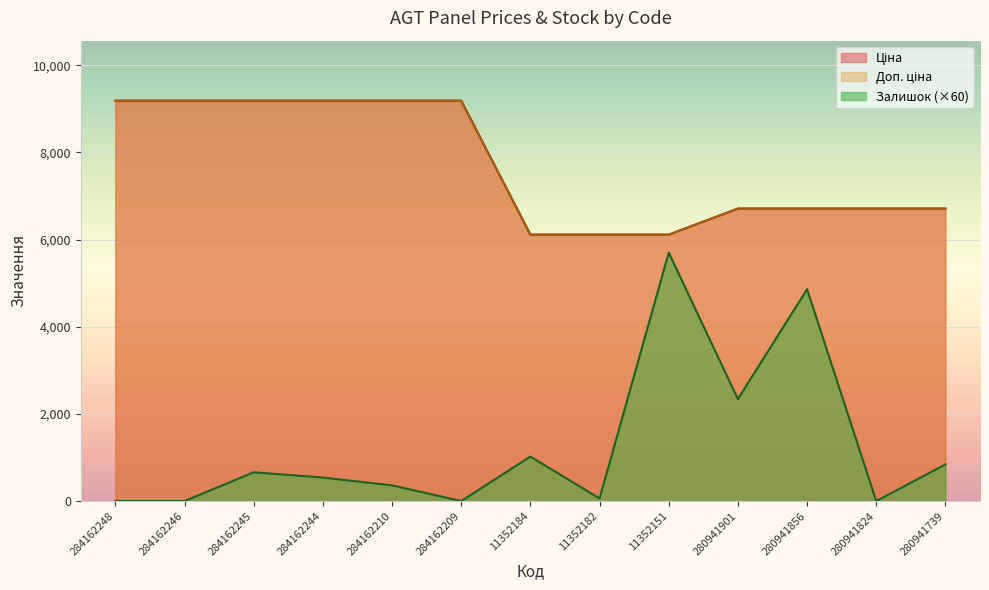

What is the average value of the Доп. ціна series?

7714.5